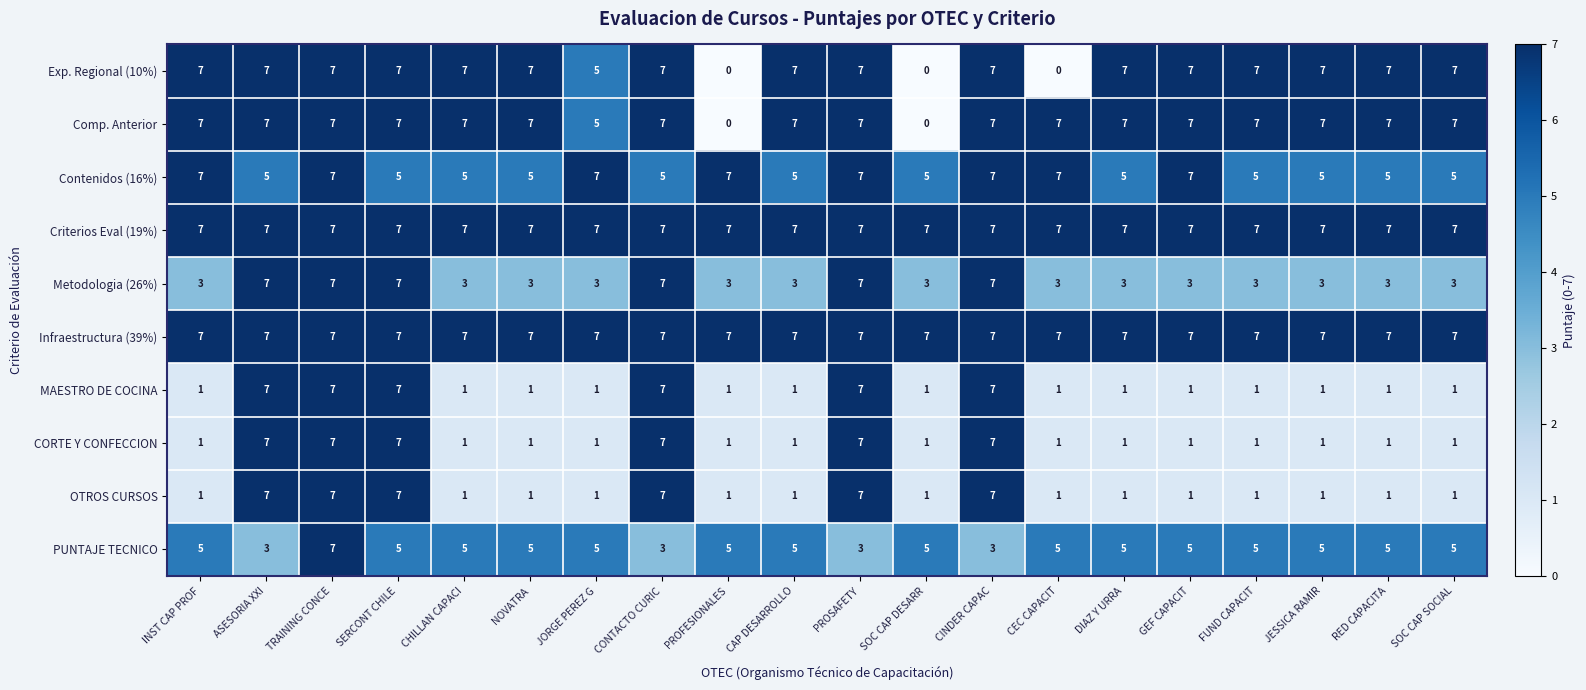

What is the spread (max minus min) of values at CONTACTO CURIC?

4